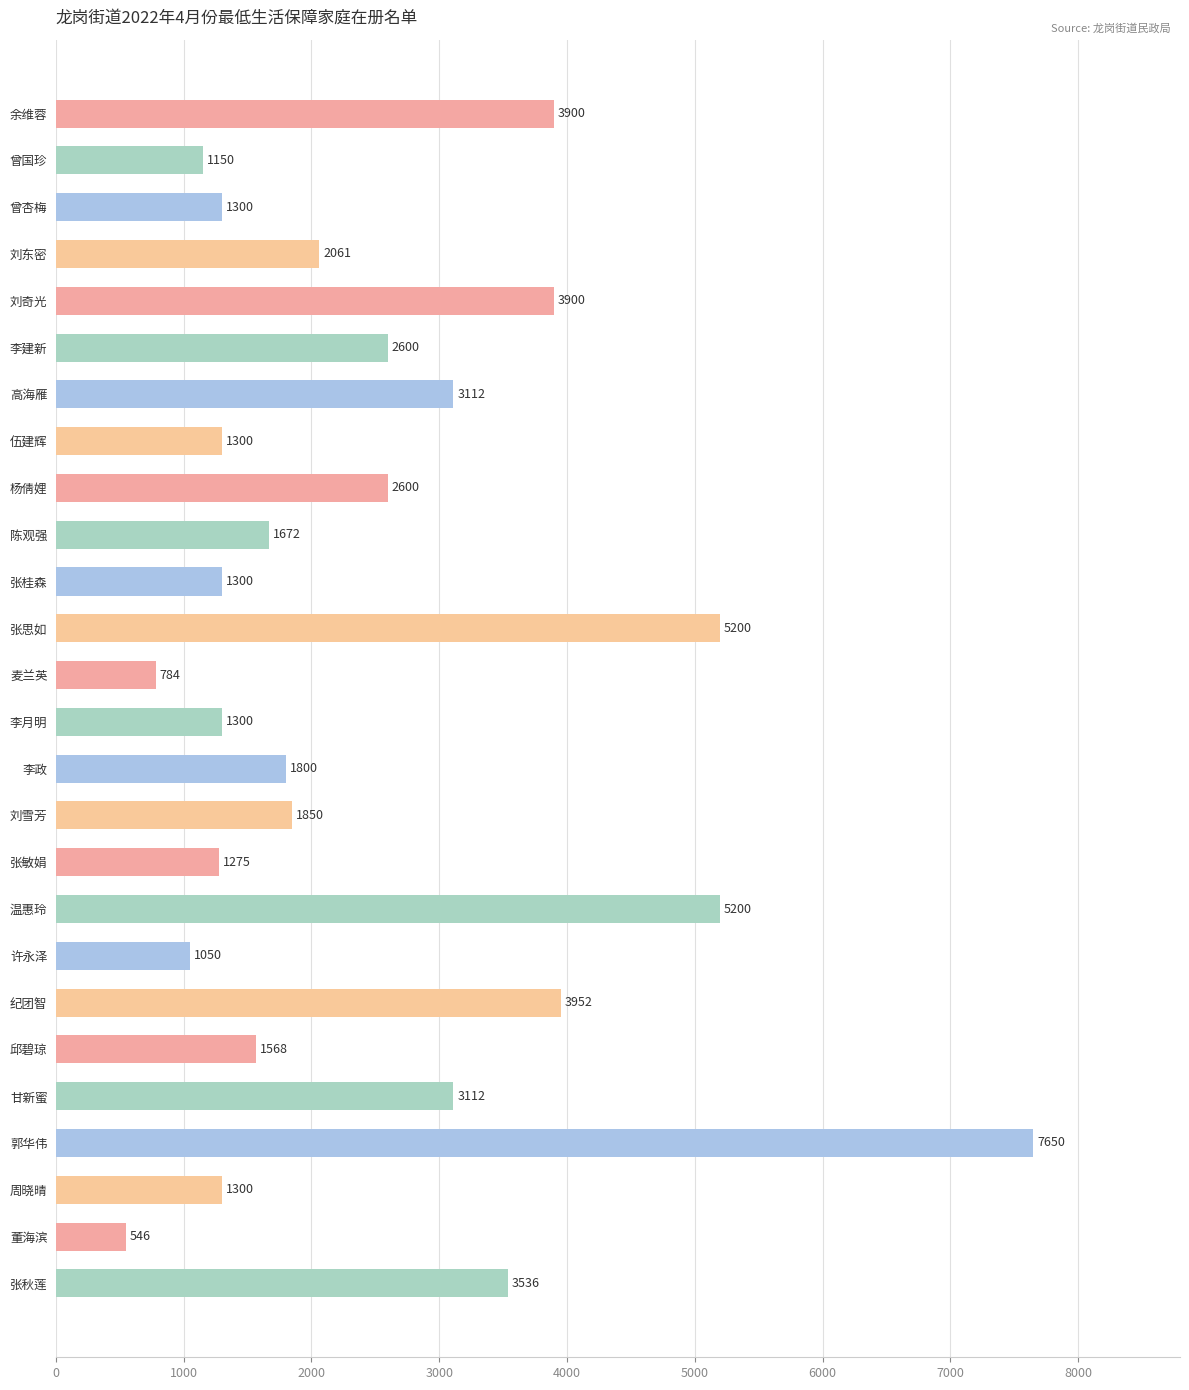

At which label is the value closest to 4098?

纪团智